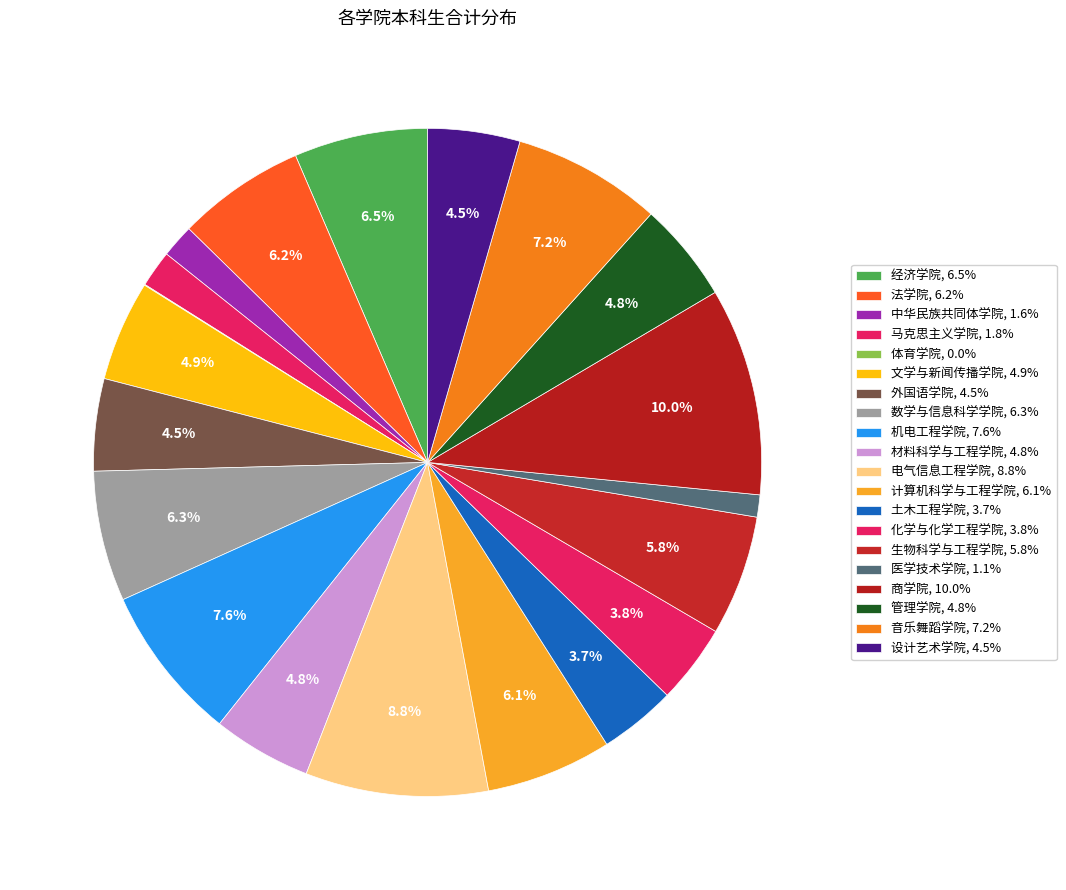

Rank the categories by value from lowest to highest.

体育学院, 医学技术学院, 中华民族共同体学院, 马克思主义学院, 土木工程学院, 化学与化学工程学院, 外国语学院, 设计艺术学院, 材料科学与工程学院, 管理学院, 文学与新闻传播学院, 生物科学与工程学院, 计算机科学与工程学院, 法学院, 数学与信息科学学院, 经济学院, 音乐舞蹈学院, 机电工程学院, 电气信息工程学院, 商学院